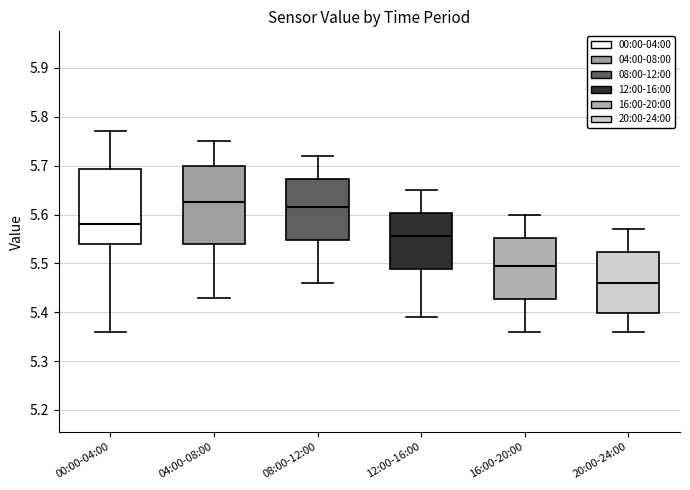

Where is the lower edge of the box for 08:00-12:00 on the y-axis? The values are not printed on the chart, so give them approximately, as read against the axis.

5.55